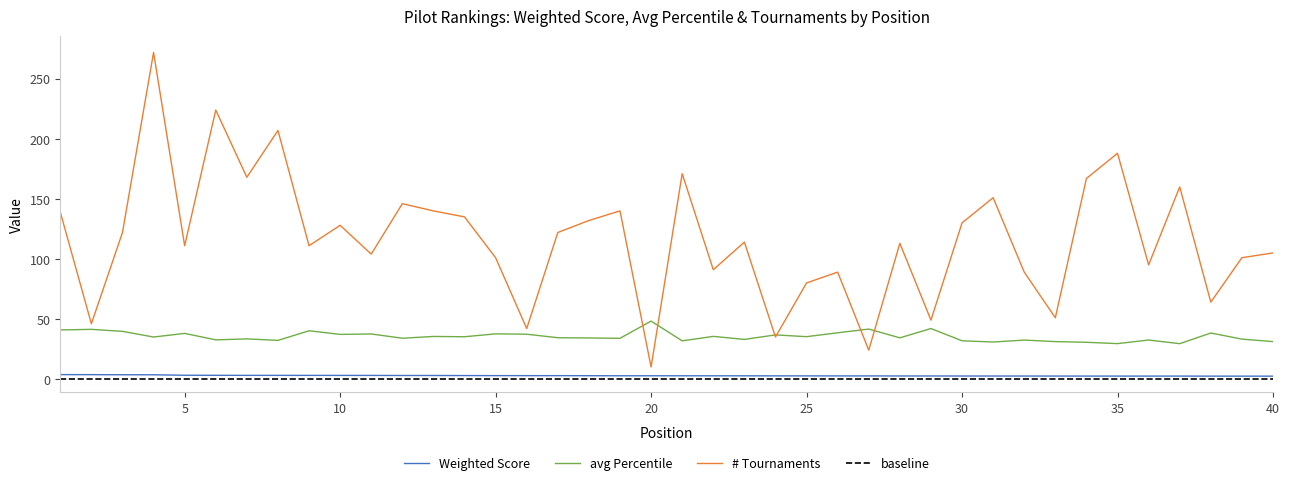

At which category is the sum across all series the highest?

4